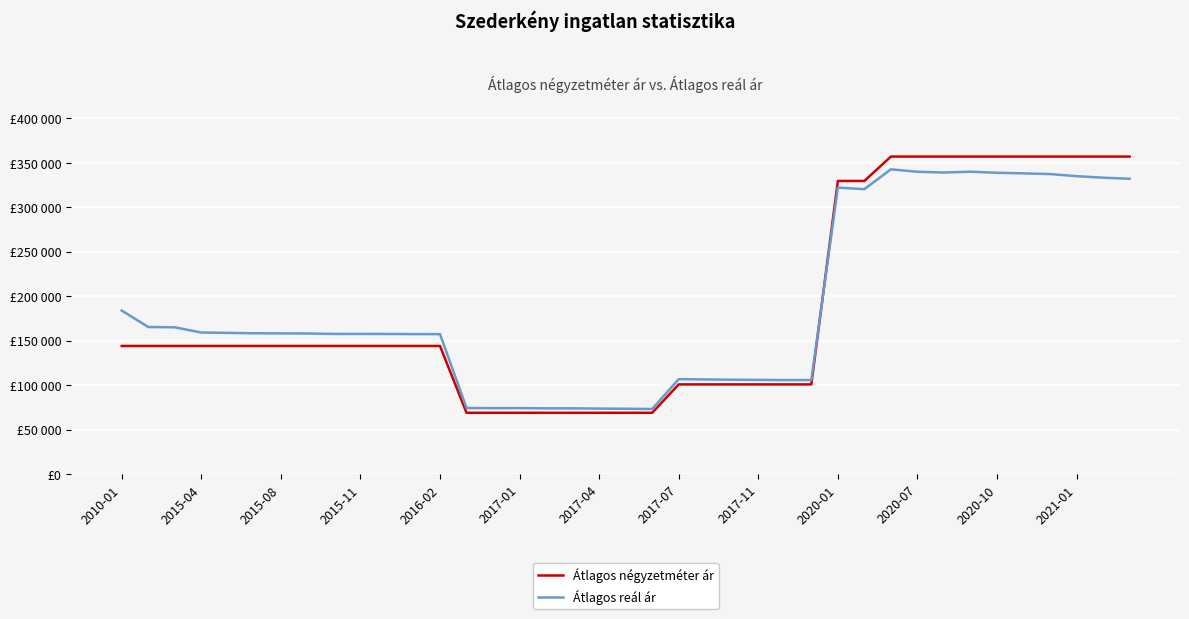

What is the label of the 39th point from the right?

2010-01